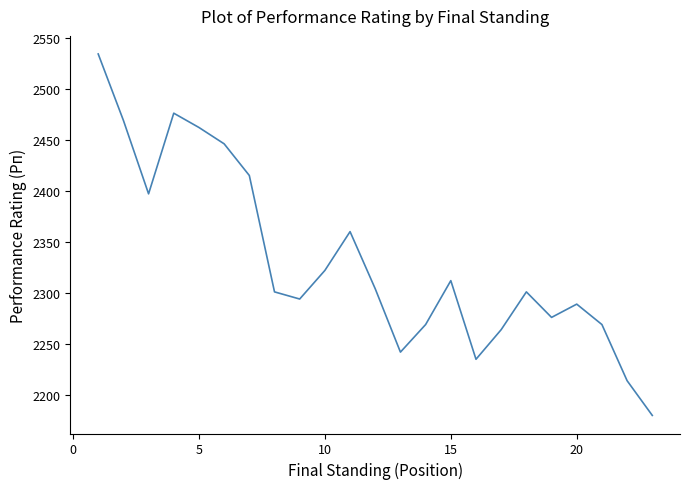

What is the difference between the maximum and minimum values?

354